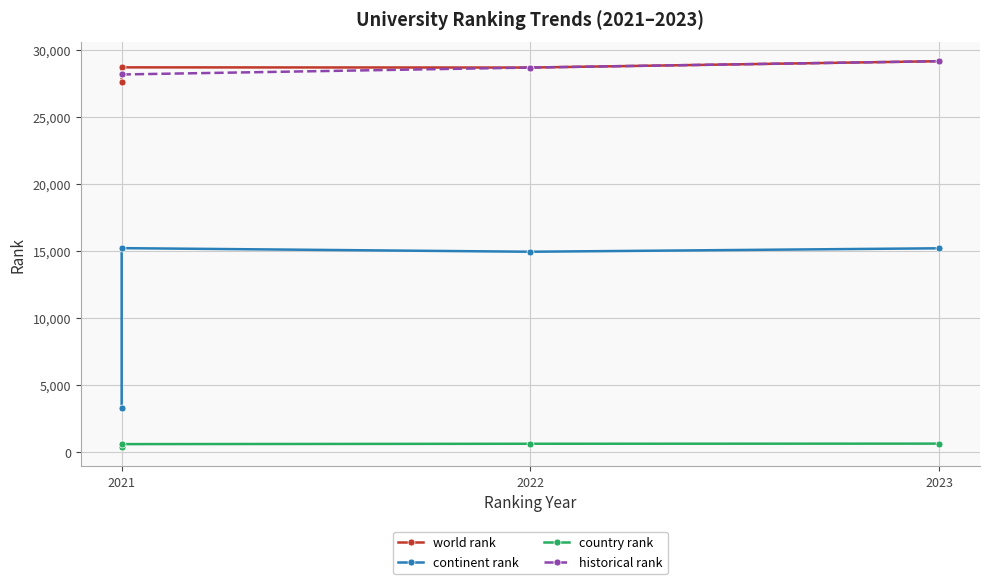

What is the average value of the continent rank series?

12174.2